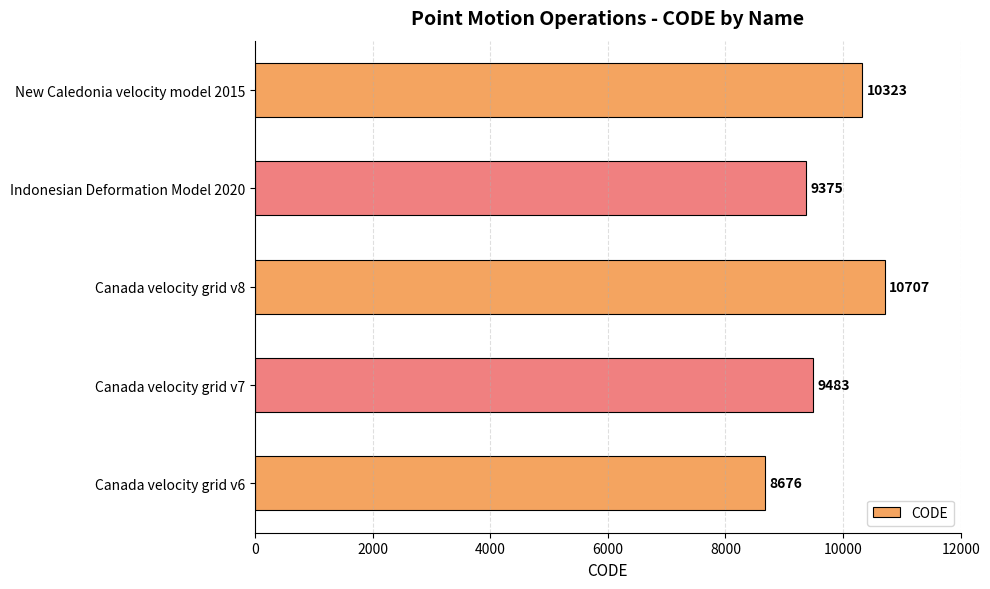

What is the smallest value displayed?

8676